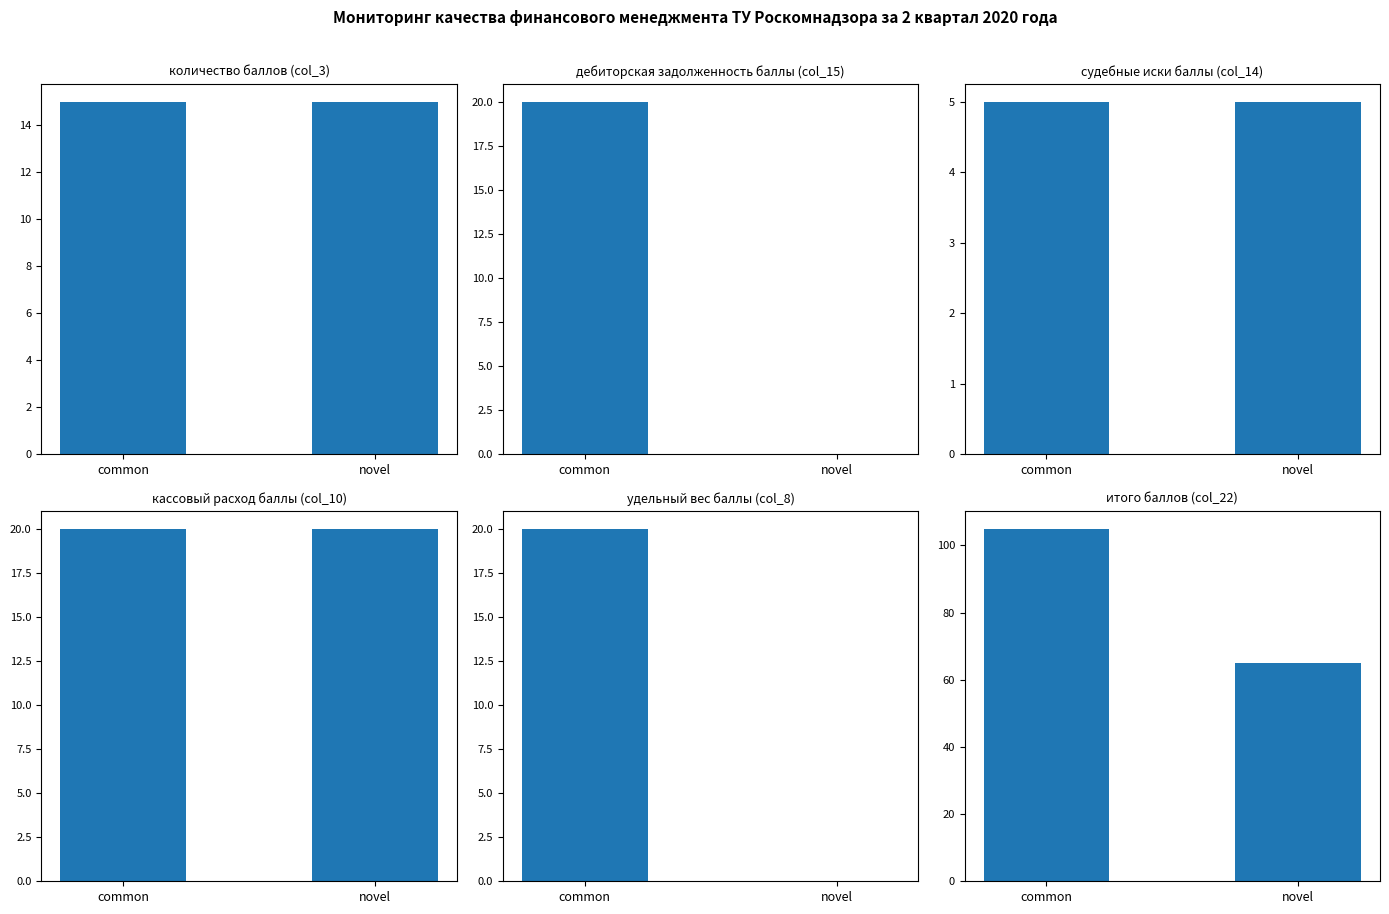

Which series has the widest spread of values?

итого баллов (col_22)